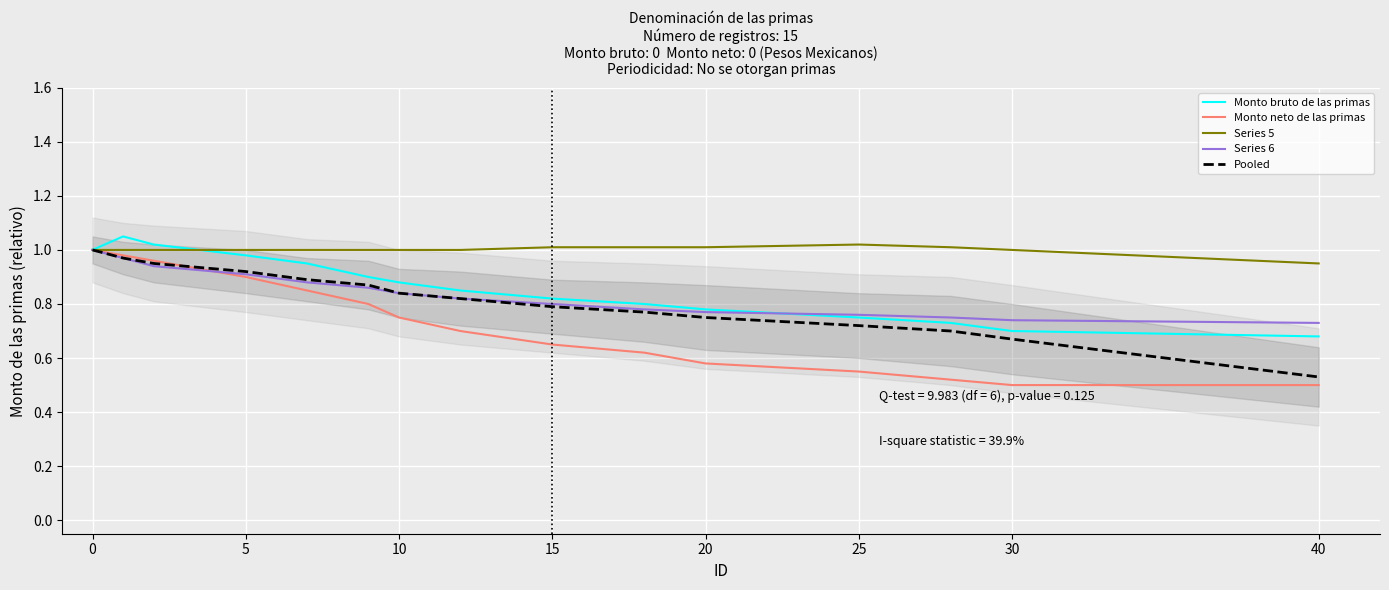

The Monto bruto de las primas series shows 1.6 at 25. True or false?

False